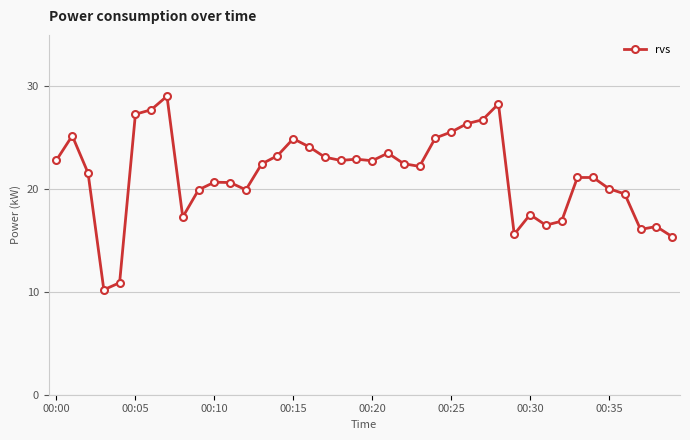

What is the difference between the maximum and minimum values?

18.8